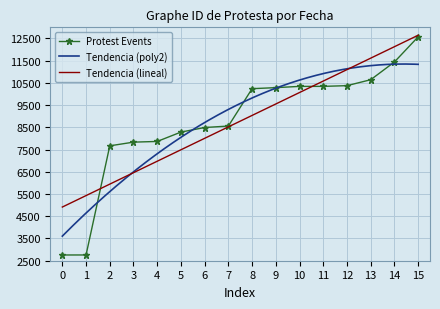

What is the maximum value for Protest Events?

12573